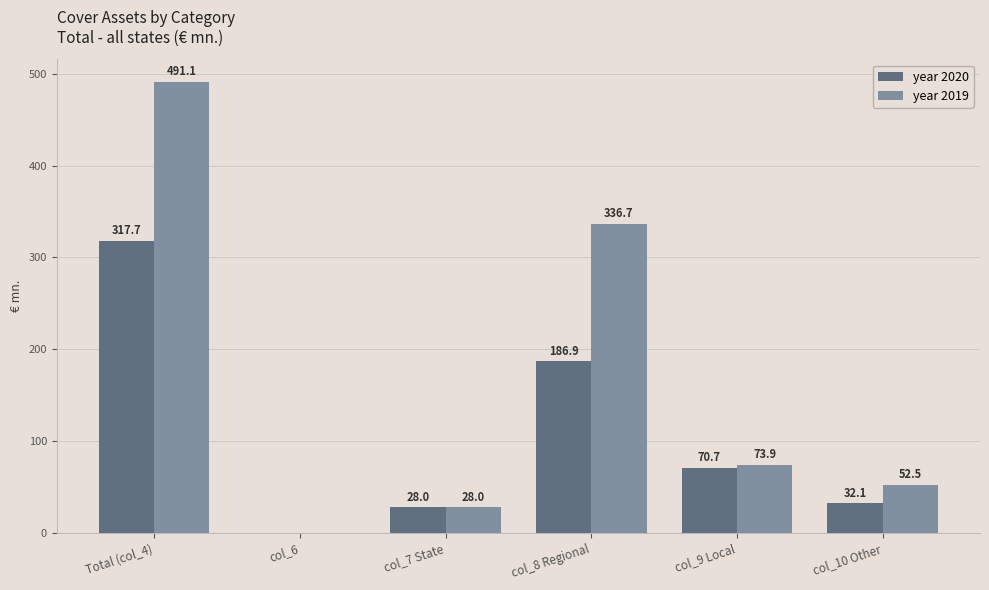

How many values in year 2019 are above zero?

5